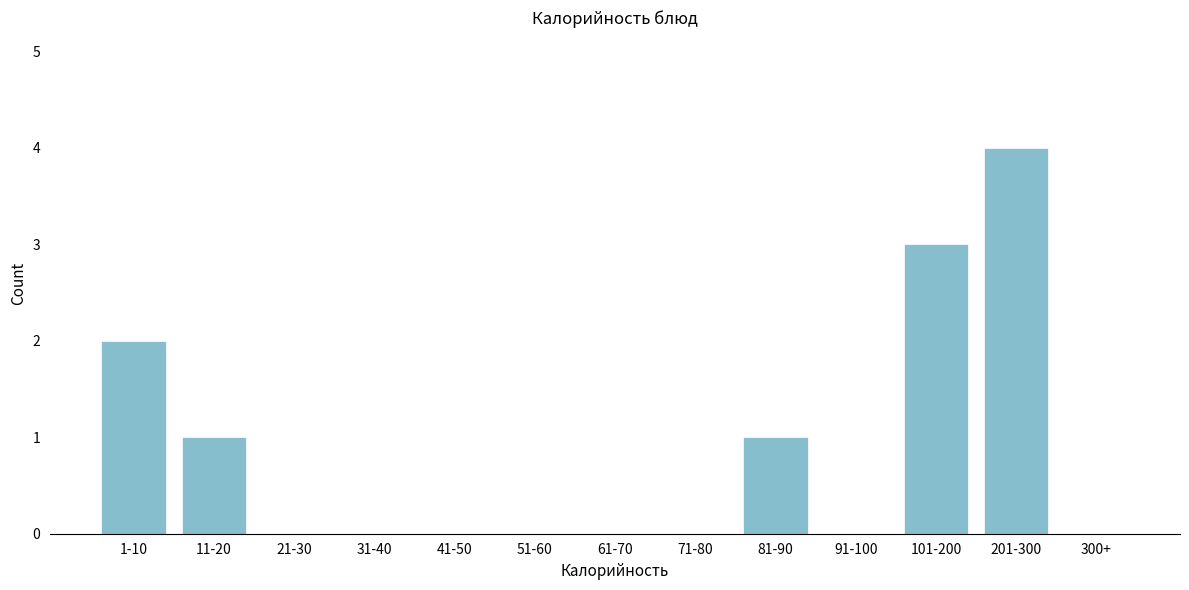

Reading right to left, extract all data points from this chart.

300+=0	201-300=4	101-200=3	91-100=0	81-90=1	71-80=0	61-70=0	51-60=0	41-50=0	31-40=0	21-30=0	11-20=1	1-10=2